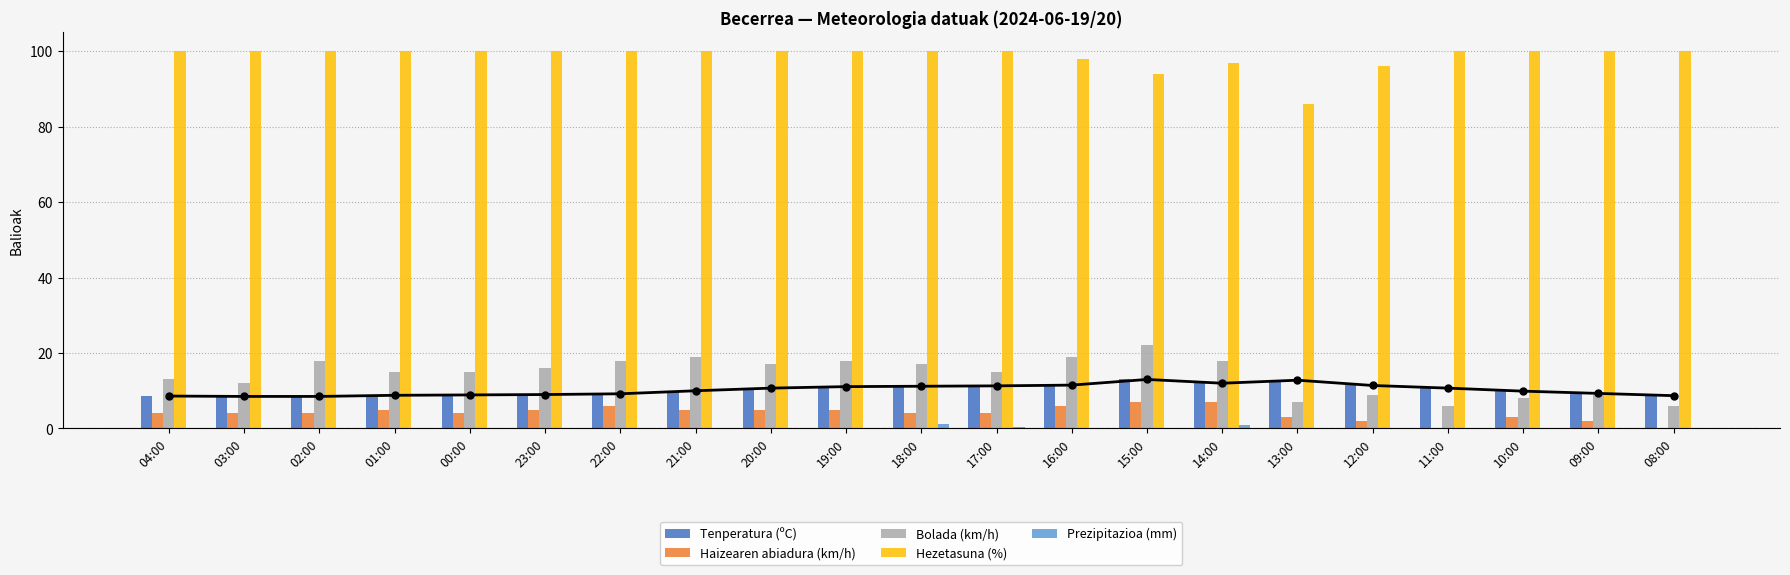

Rank the series by their maximum value, from lowest to highest.

Prezipitazioa (mm), Haizearen abiadura (km/h), Tenperatura (ºC), Bolada (km/h), Hezetasuna (%)